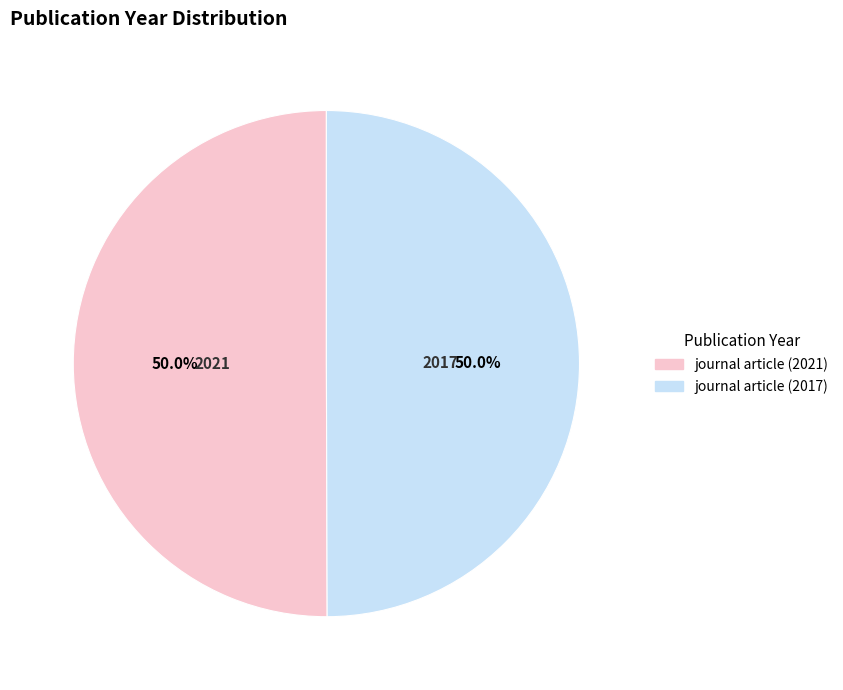

What is the ratio of the value at journal article (2017) to the value at journal article (2021)?

1.0